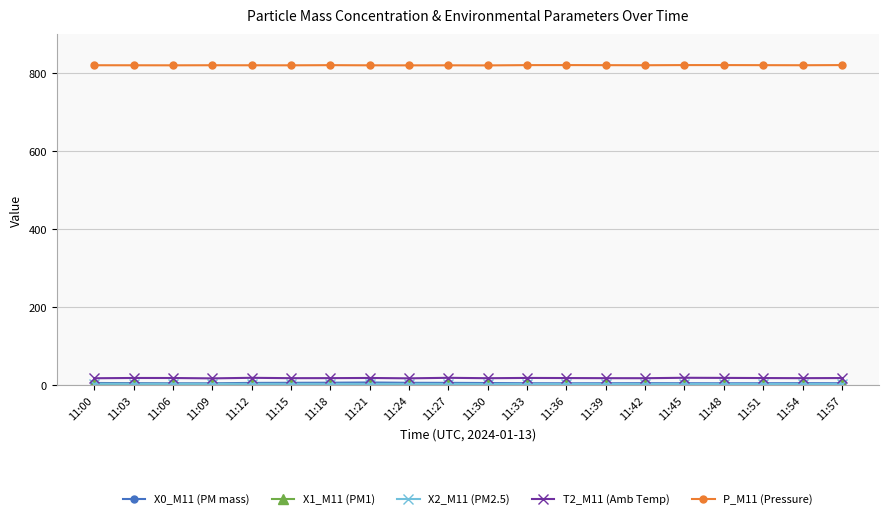

True or false: P_M11 (Pressure) has more than 0 points higher than both neighbors.

True